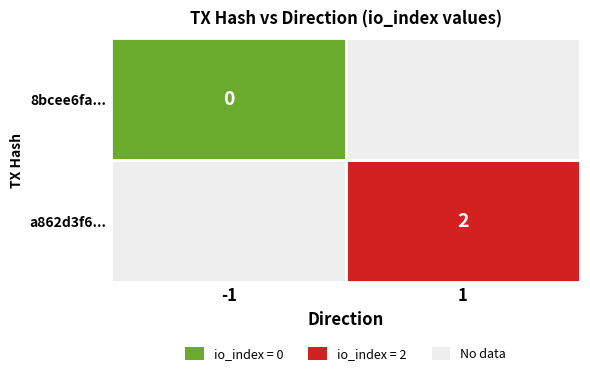

Rank the series by their average value, from lowest to highest.

8bcee6fa..., a862d3f6...